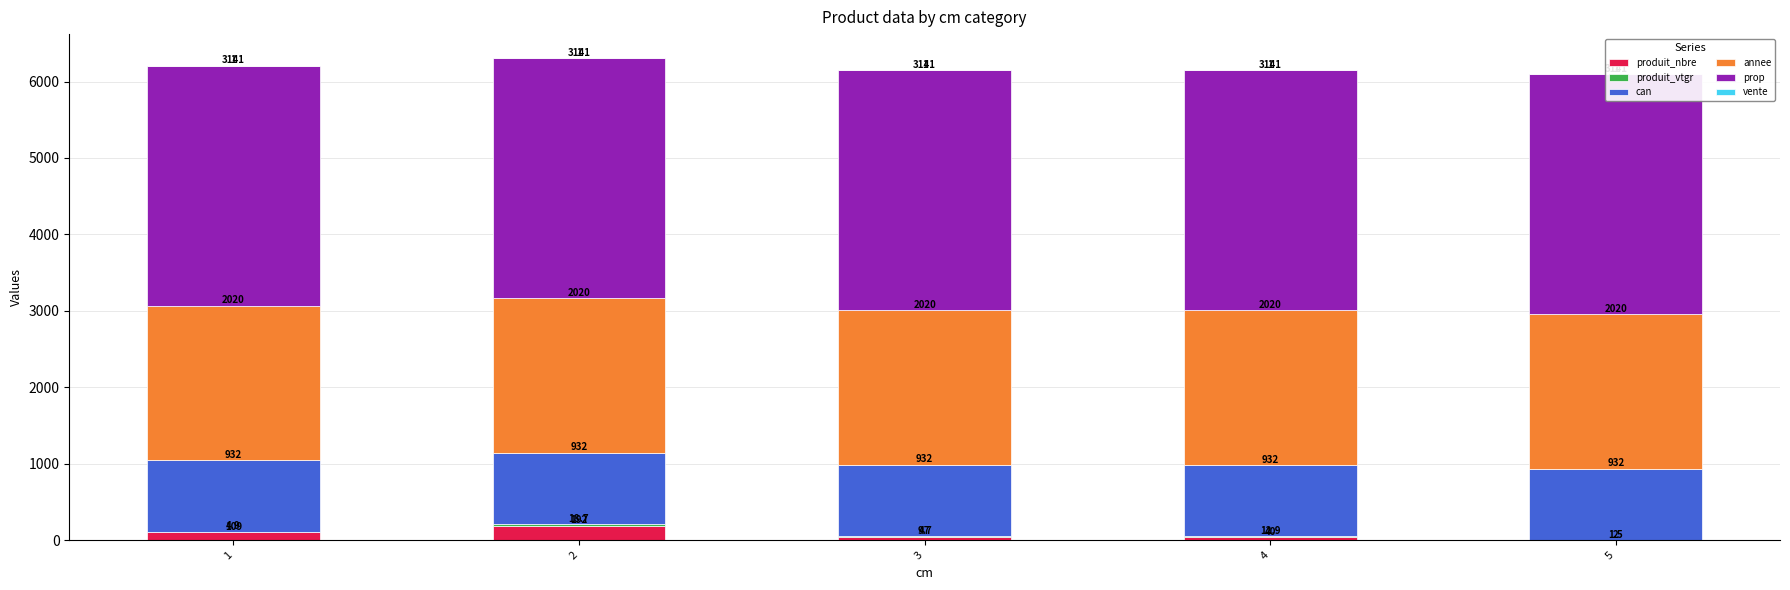

List the series in order of their peak value, lowest first.

vente, produit_vtgr, produit_nbre, can, annee, prop